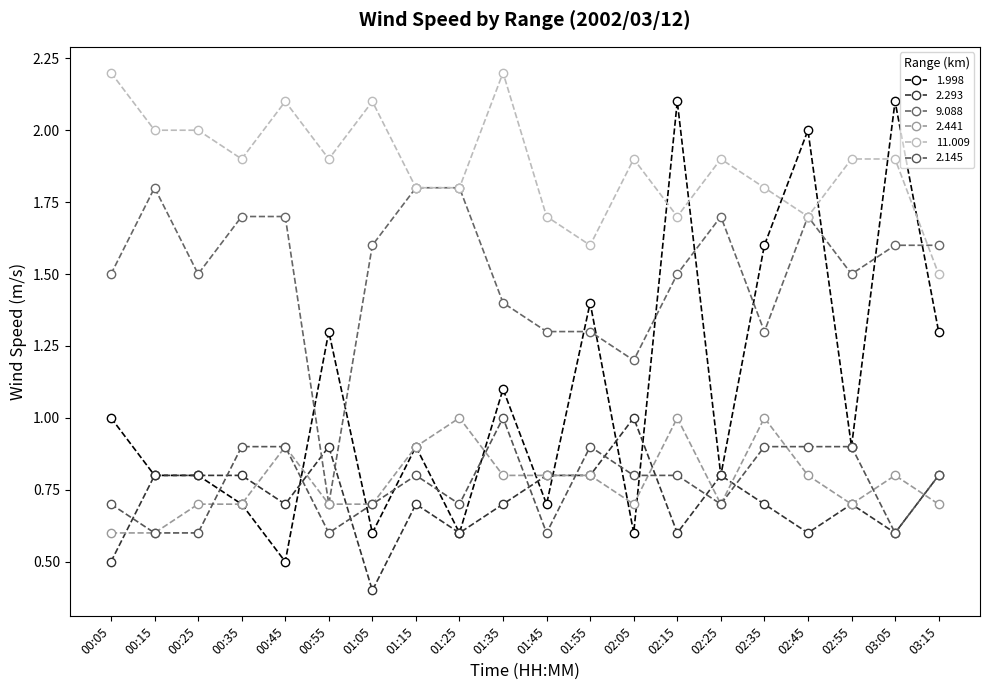

What position from the left is 02:35?

16